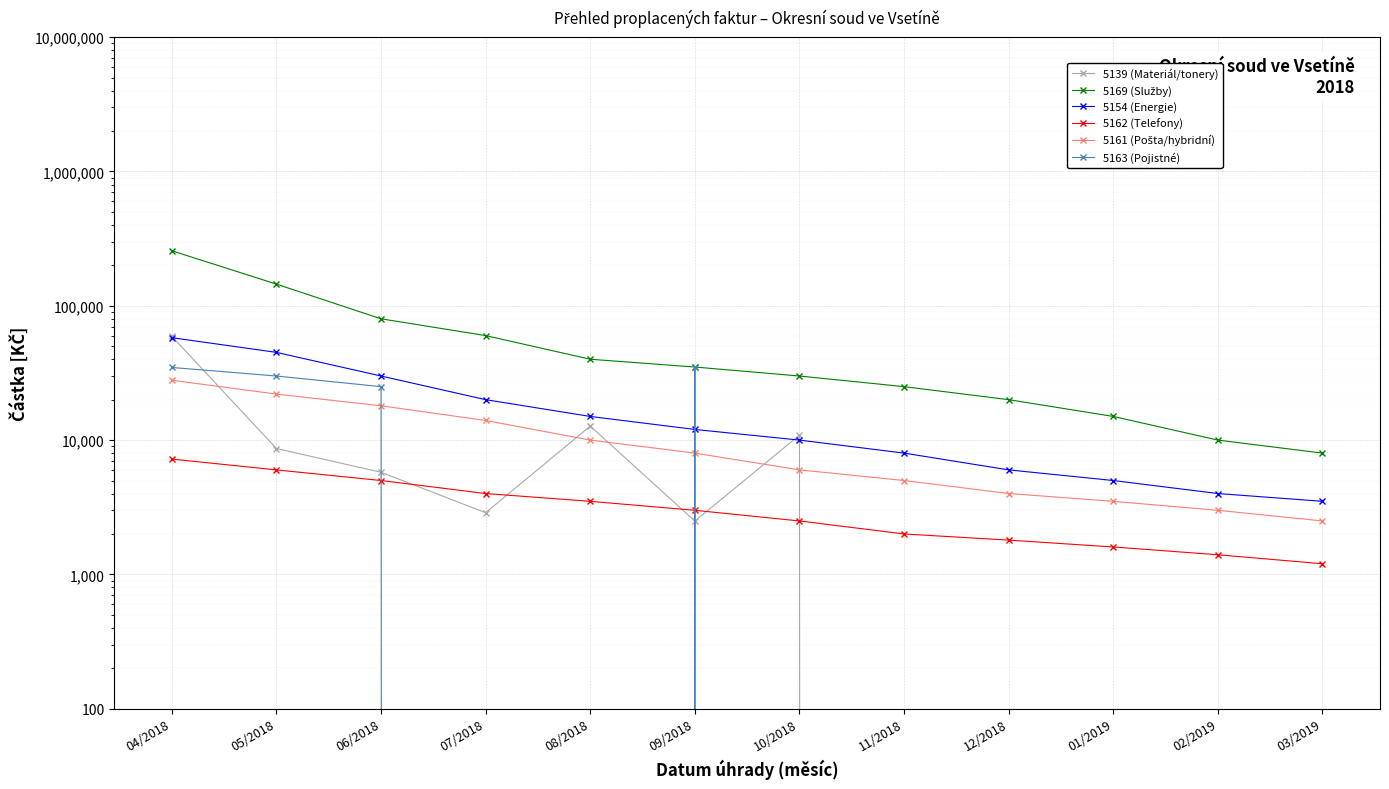

True or false: 5161 (Pošta/hybridní) and 5154 (Energie) intersect in this chart.

False